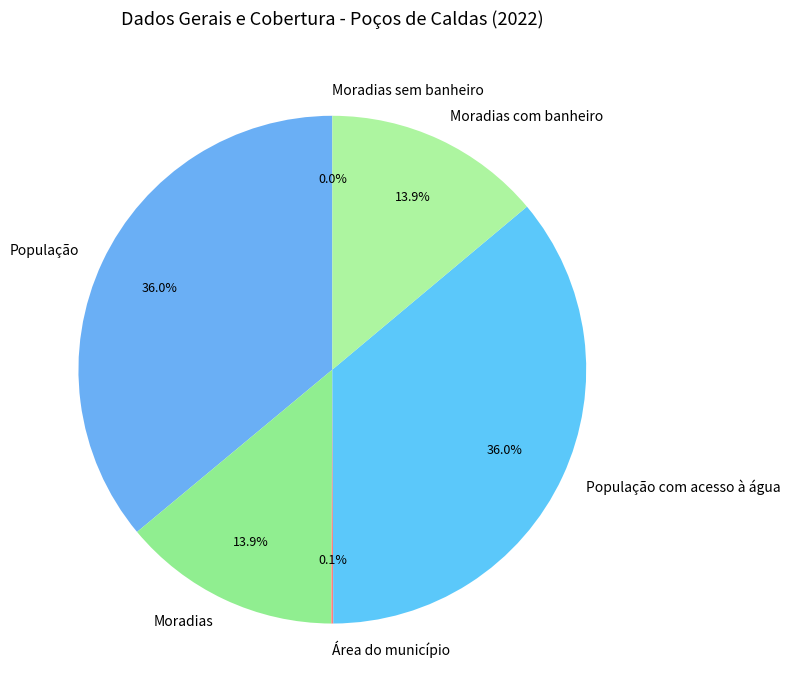

Does População represent more than half of the total?

No